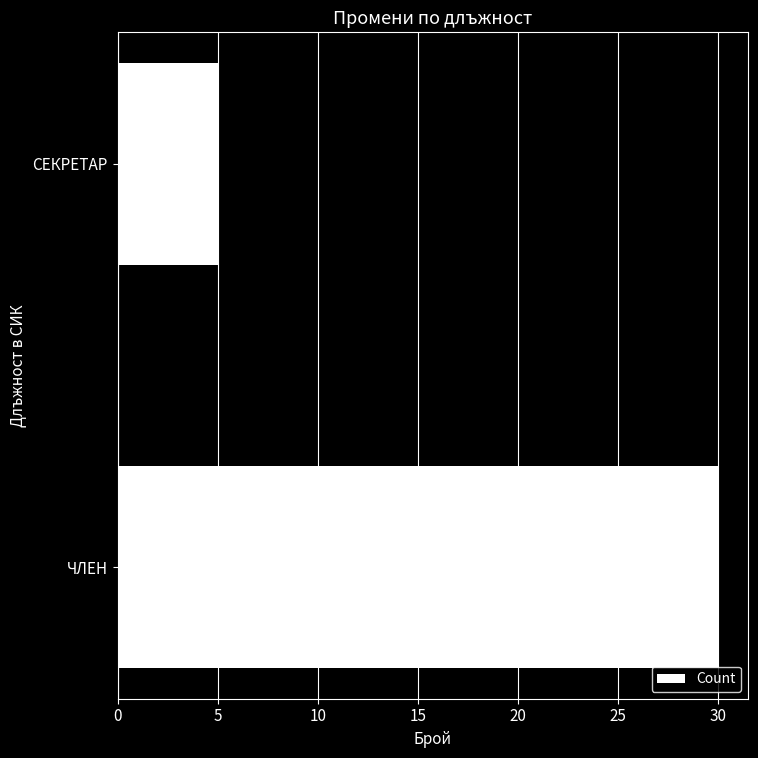

Where is the data nearest to the value 17?

СЕКРЕТАР